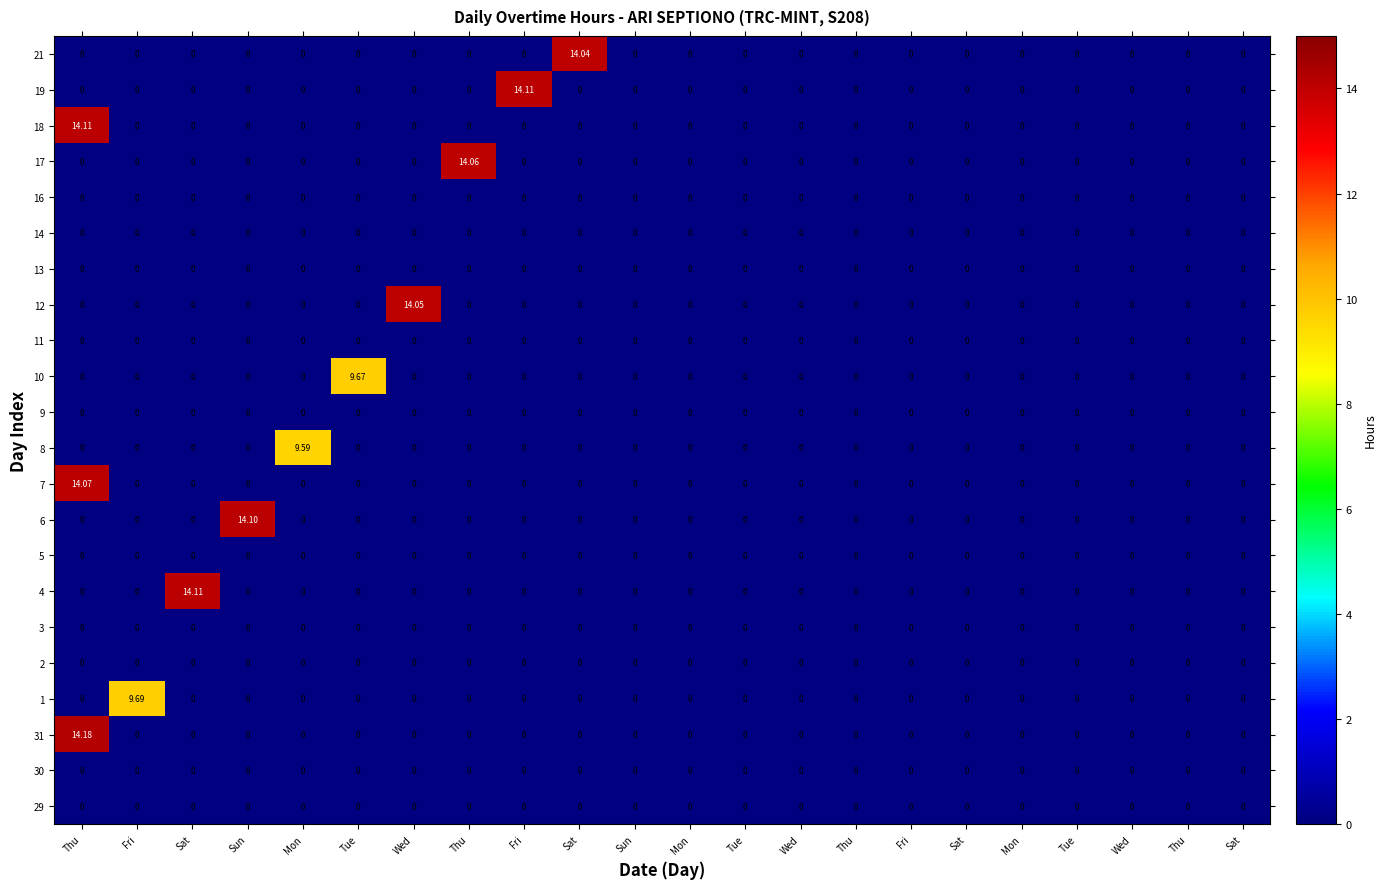

Which series has the largest total across all categories?

31